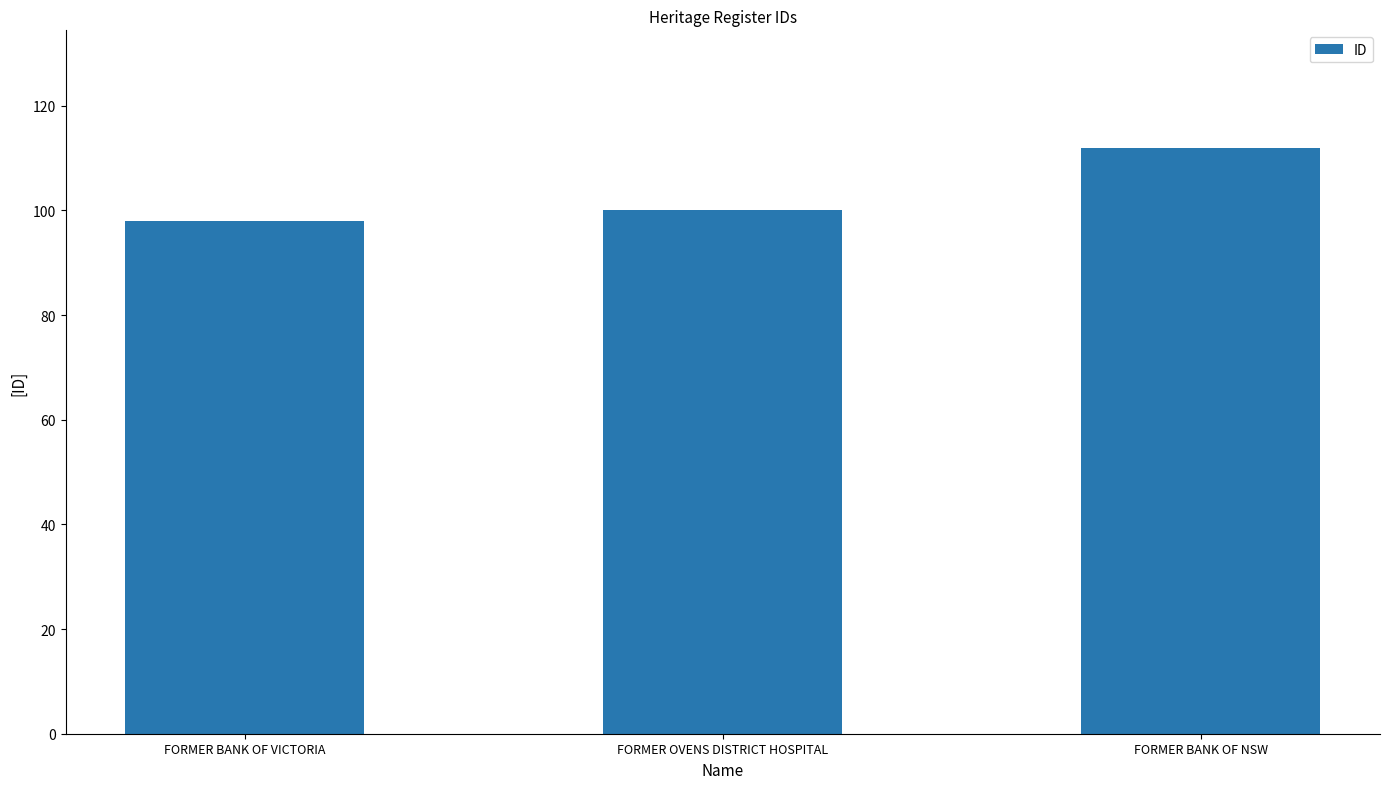

The value at FORMER OVENS DISTRICT HOSPITAL is 100. True or false?

True